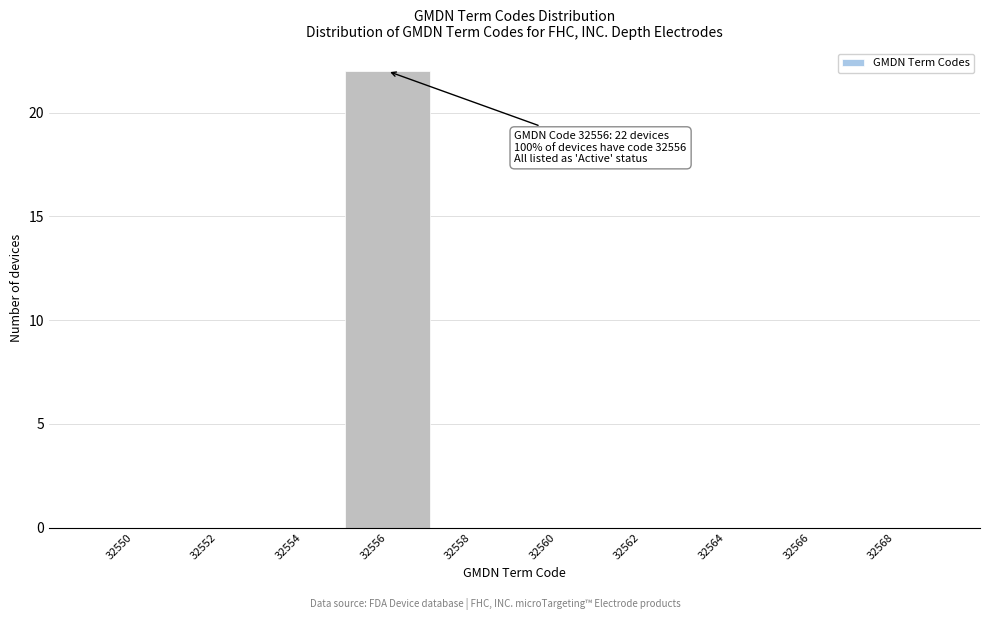

Reading left to right, transcribe all the data shown in this chart.

32550=0	32552=0	32554=0	32556=22	32558=0	32560=0	32562=0	32564=0	32566=0	32568=0